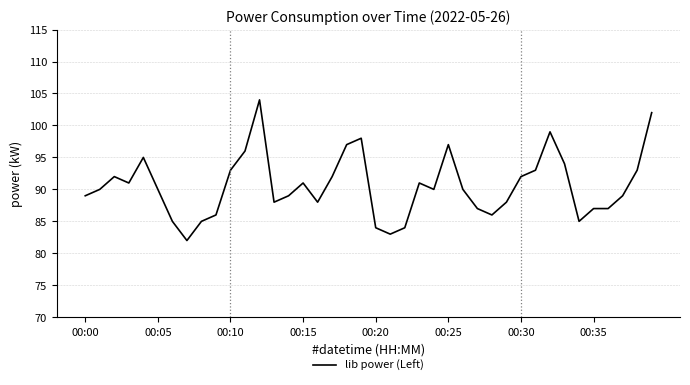

What is the maximum value shown in the chart?

104